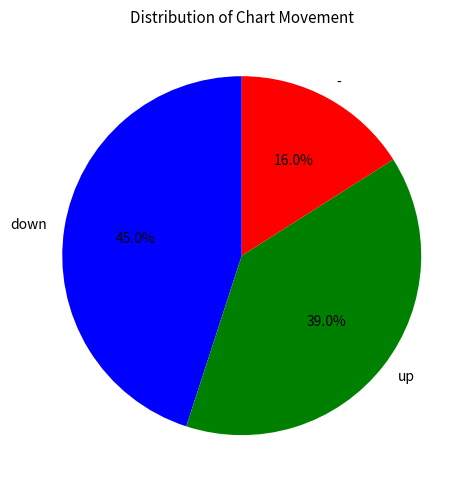

Is it true that down is 32% of the pie?

False